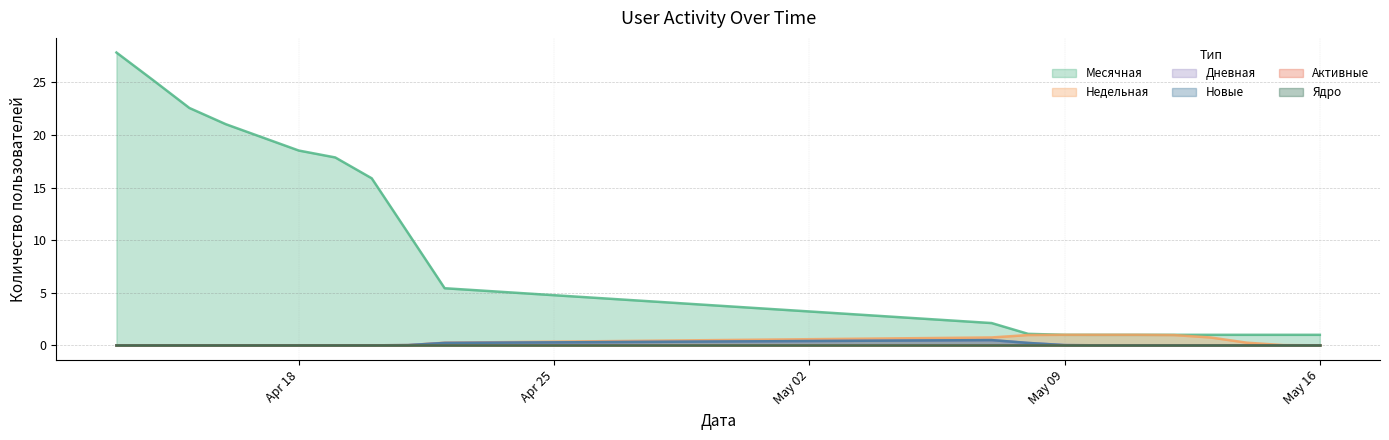

Which series has the largest total across all categories?

Месячная